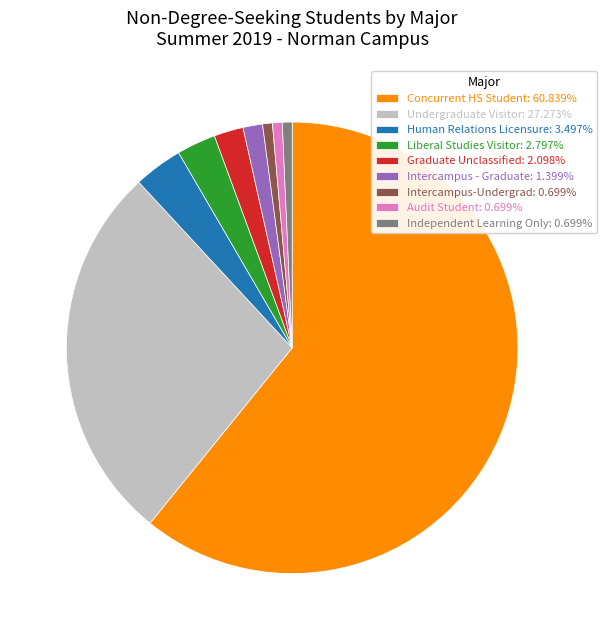

What is the ratio of the value at Intercampus-Undergrad: 0.699% to the value at Liberal Studies Visitor: 2.797%?

0.3